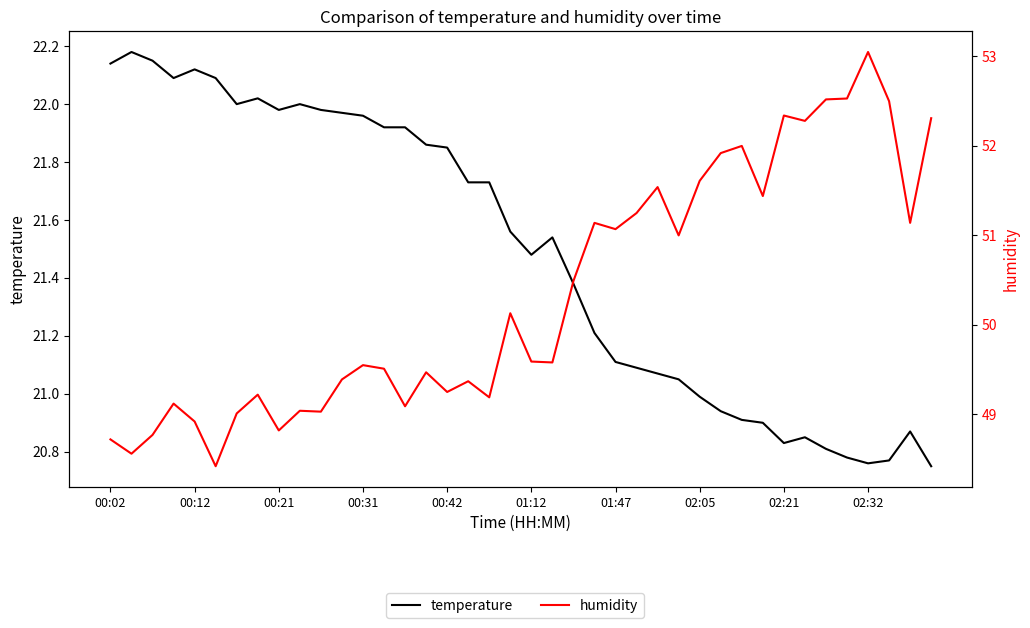

What is the approximate value of humidity at 25?

51.2